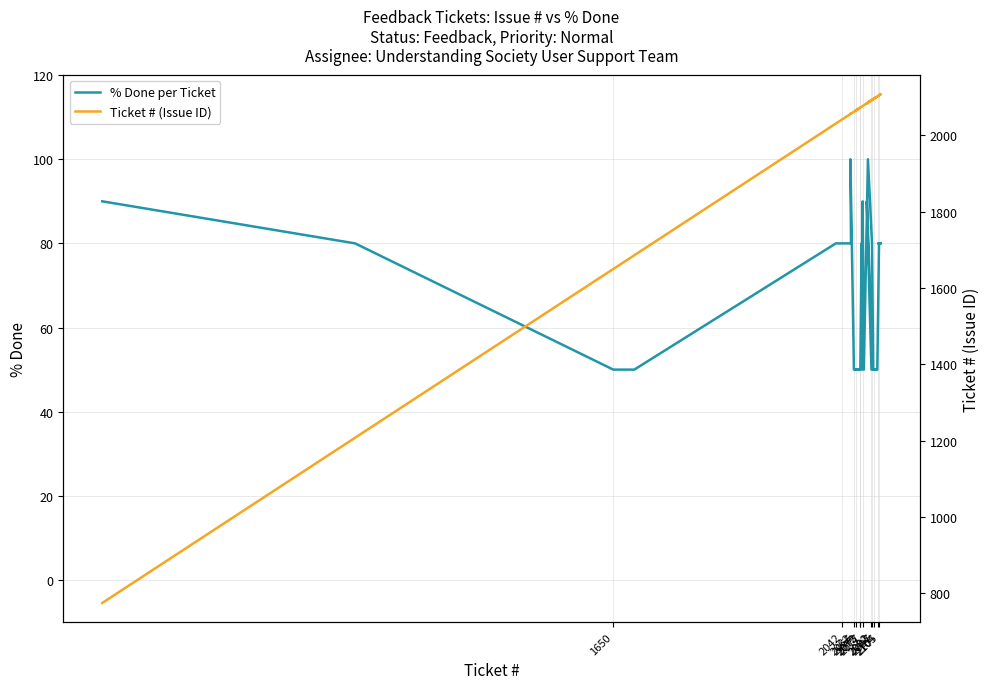

What is the sum of all % Done per Ticket values?

2320